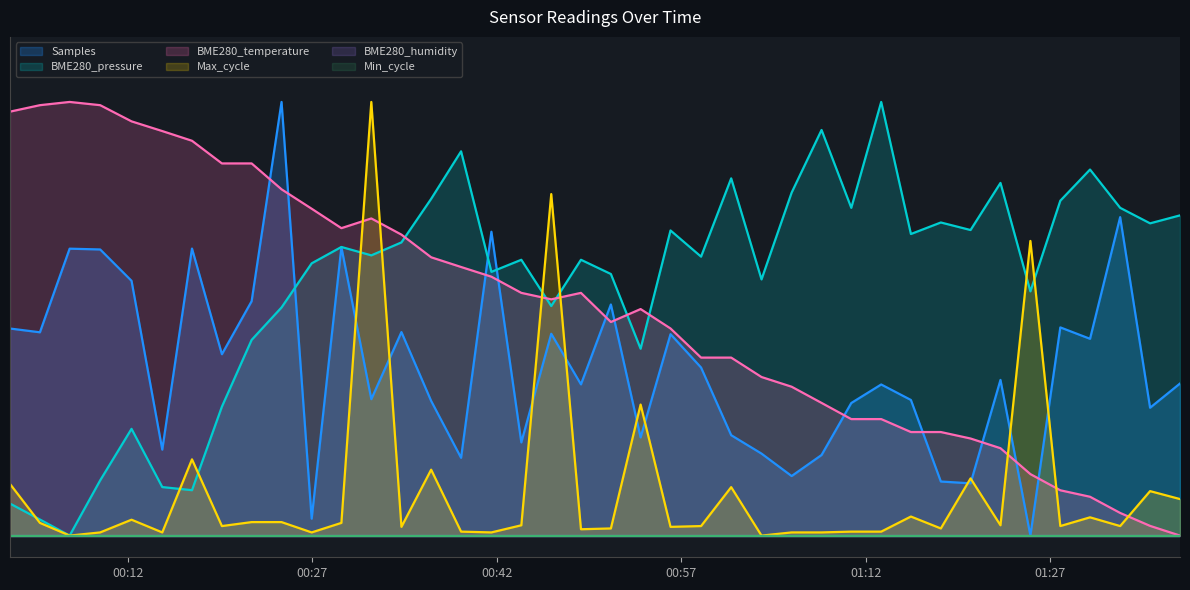

Rank the series by their maximum value, from highest to lowest.

Samples, BME280_pressure, BME280_temperature, Max_cycle